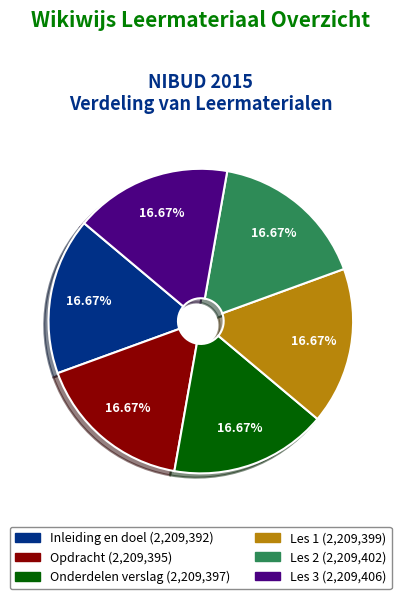

What percentage is the Onderdelen verslag slice, to the nearest percent?

17%